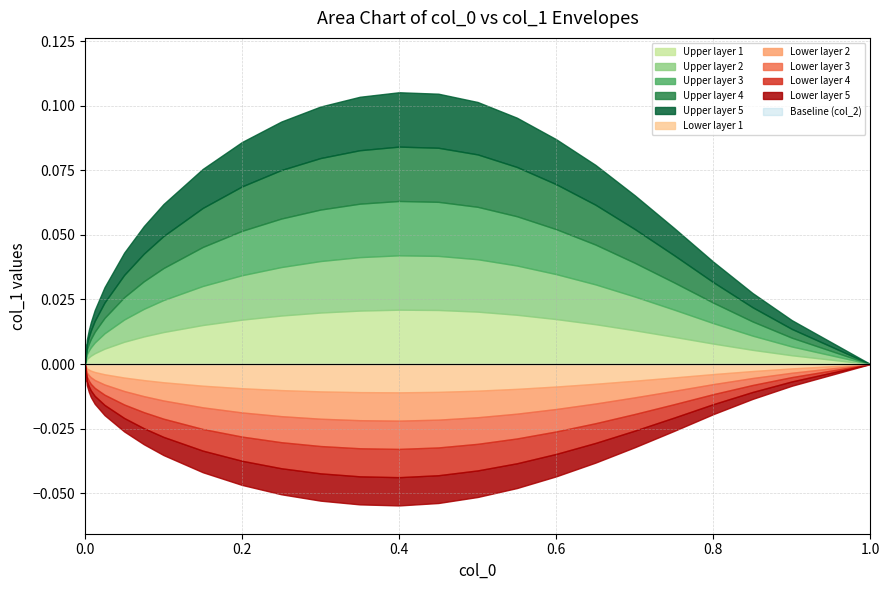

The Upper envelope (col_1 positive) series shows 0.0 at 5. True or false?

False